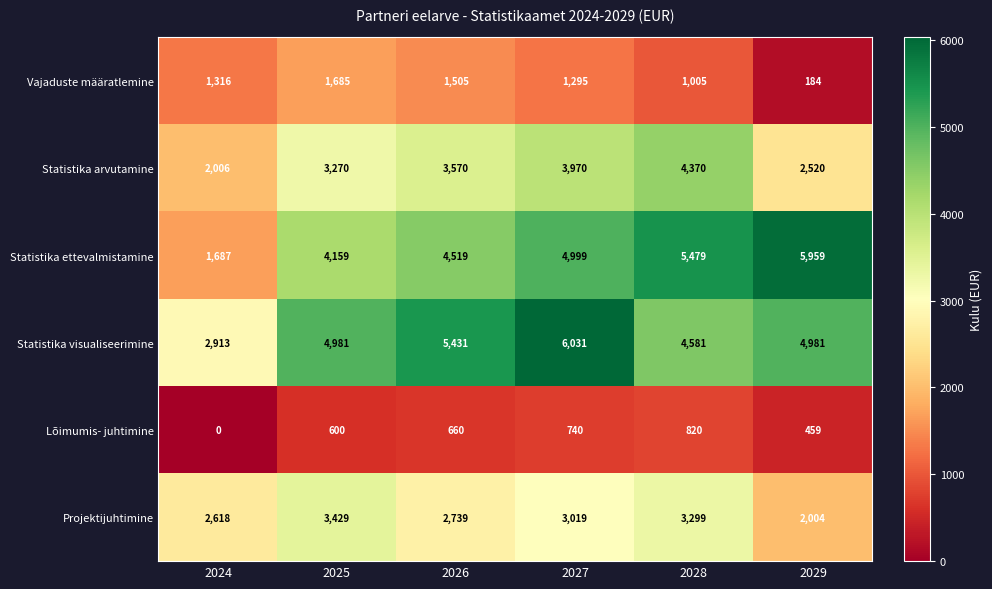

At which category is the sum across all series the highest?

2027